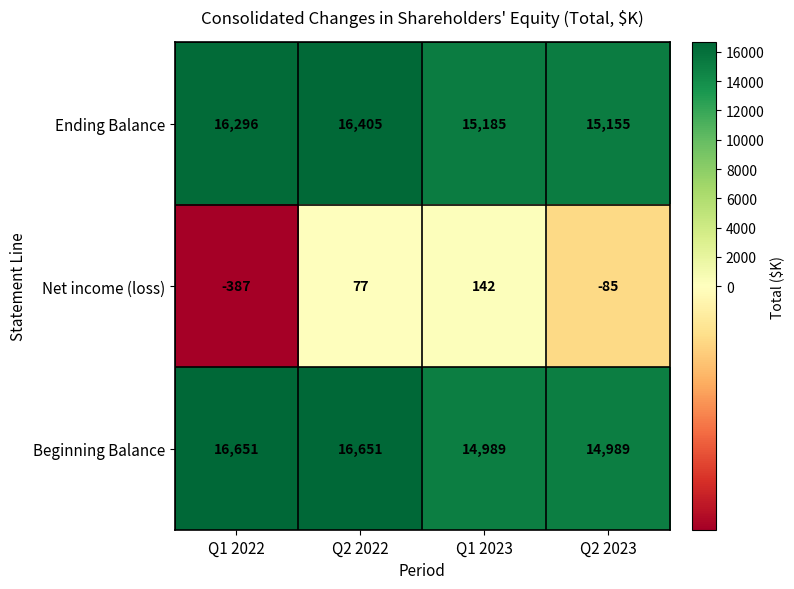

Reading left to right, transcribe all the data shown in this chart.

Ending Balance: 16296	16405	15185	15155
Net income (loss): -387	77	142	-85
Beginning Balance: 16651	16651	14989	14989